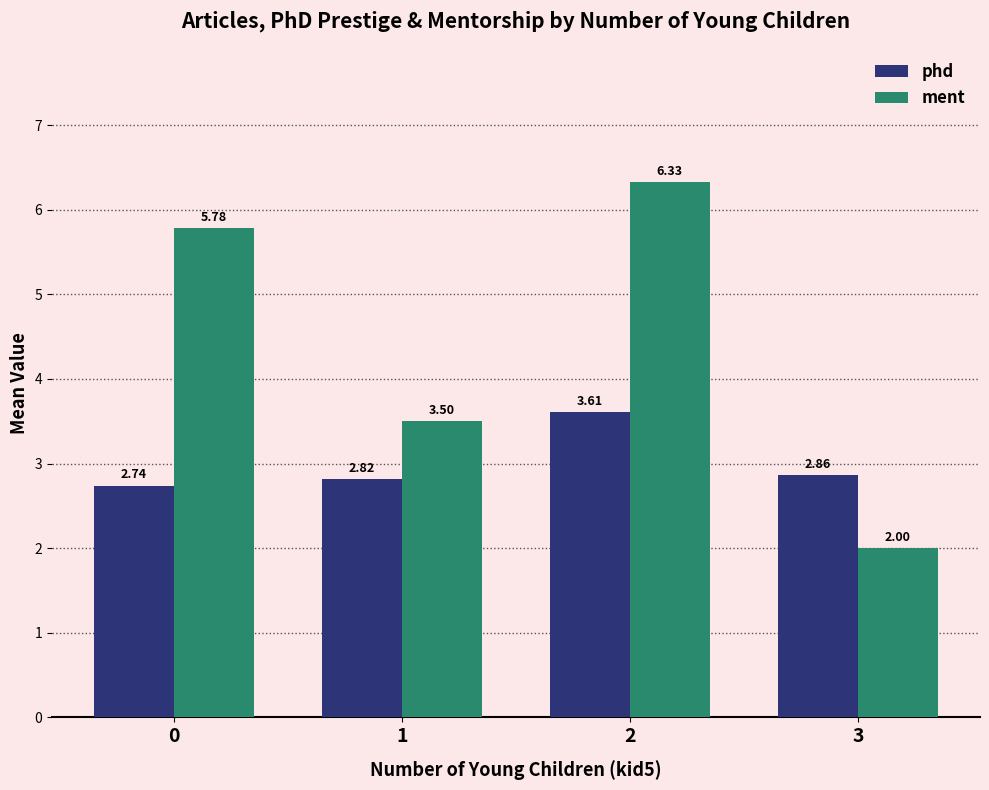

The ment series shows 6.3 at 2. True or false?

True